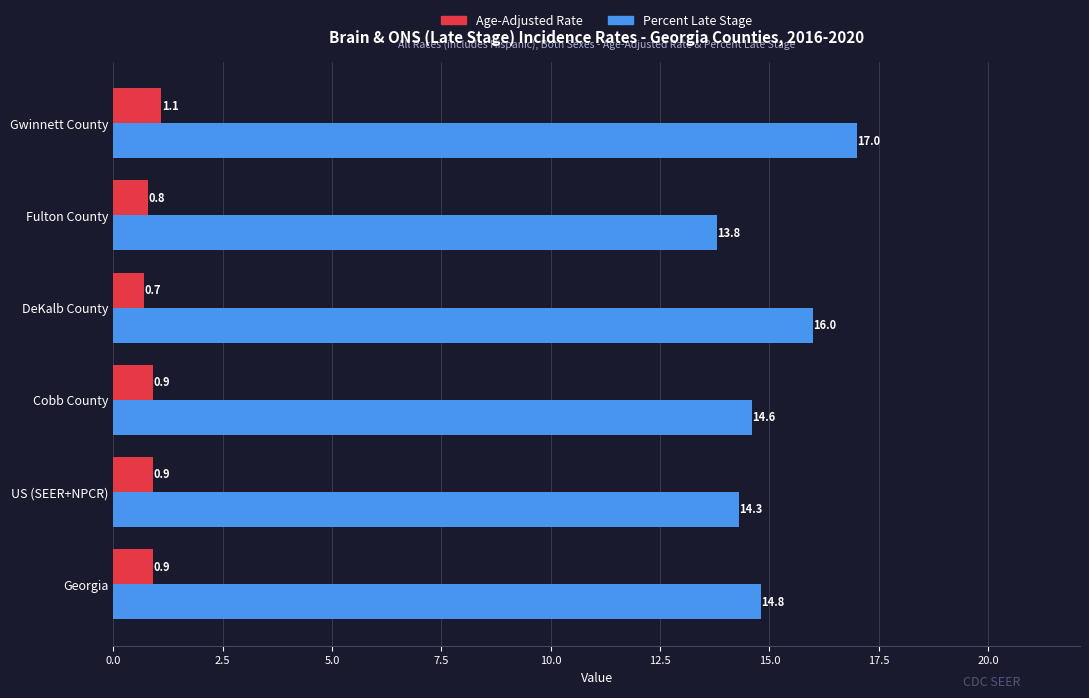

What is the difference between the maximum and minimum values in the Percent Late Stage series?

3.2